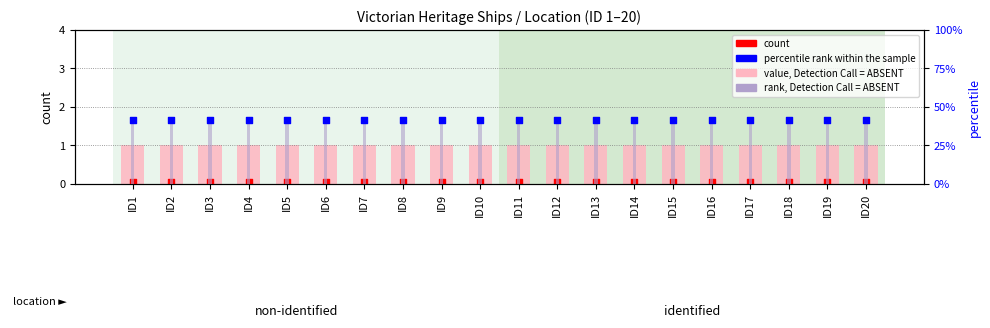

Which series contains the lowest Y value?

count